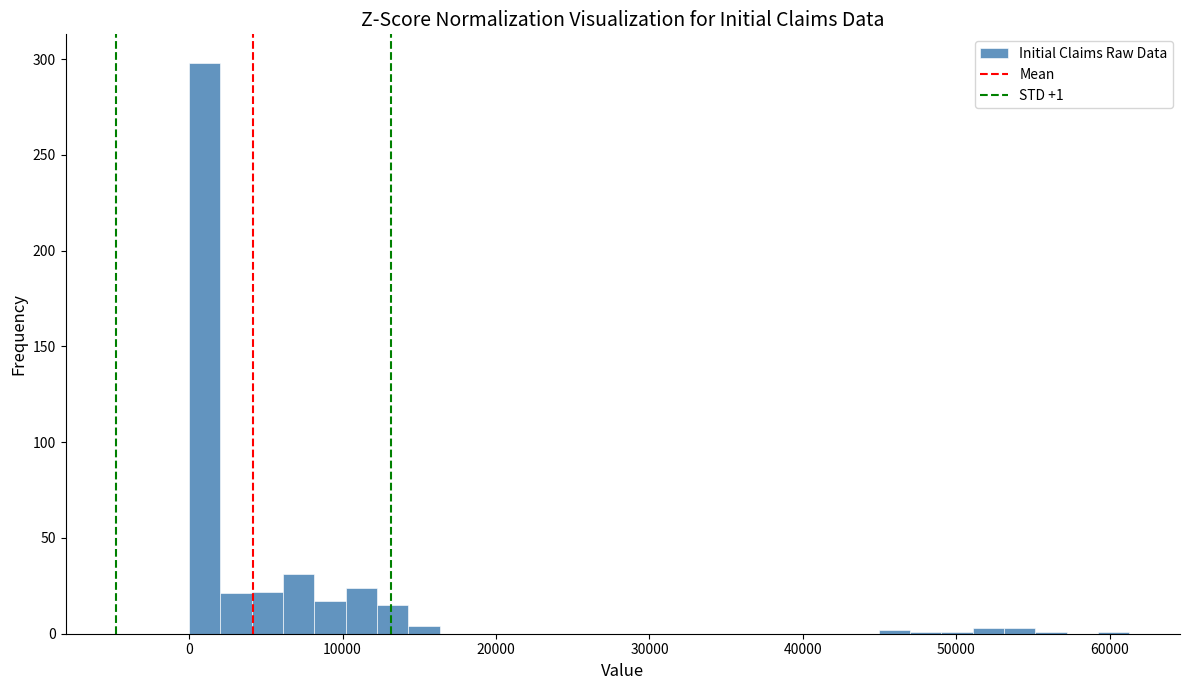

Read against the x-axis, roughly where is the centre of the tallest bar?

1000